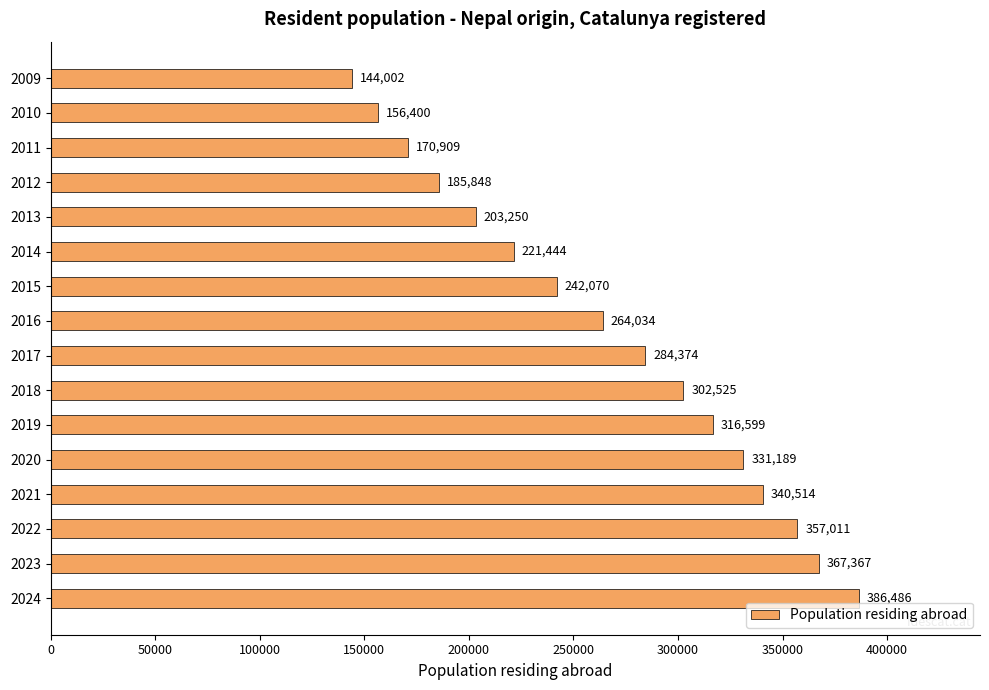

What is the sum of the values at 2022 and 2011?

527920